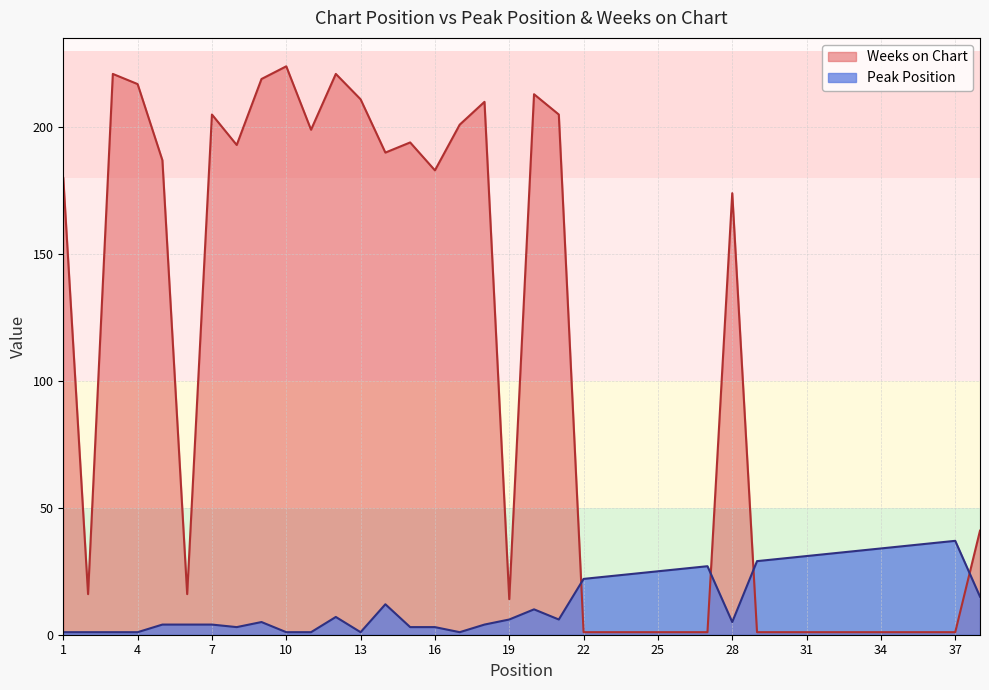

In Peak Position, how many points are higher than both neighbors (excluding endpoints)?

6